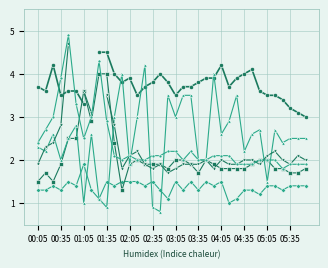

Reading right to left, what are all the values shown in this chart?

2.739: 1.4	1.4	1.4	1.3	1.4	1.4	1.2	1.3	1.3	1.1	1.0	1.5	1.4	1.5	1.3	1.5	1.3	1.5	1.1	1.3	1.5	1.4	1.5	1.5	1.5	1.4	1.5	1.1	1.3	1.9	1.4	1.5	1.3	1.4	1.3	1.3
3.477: 1.8	1.7	1.7	1.8	1.8	2.0	2.0	1.9	1.8	1.8	1.8	1.8	1.9	2.0	1.7	1.9	2.0	2.0	1.8	1.9	1.9	1.9	2.0	1.9	1.3	2.4	4.0	4.0	2.9	3.6	2.5	2.5	1.9	1.5	1.7	1.5
6.284: 2.5	2.5	2.5	2.4	2.7	1.5	2.7	2.6	2.2	3.5	2.9	2.6	4.0	2.0	2.0	3.5	3.5	3.0	3.5	0.8	0.9	4.2	3.0	1.9	4.0	3.0	0.9	1.1	2.6	1.0	2.8	2.5	2.0	2.6	2.2	2.3
3.920: 1.9	1.9	1.9	1.8	2.0	2.0	2.0	1.9	1.9	1.9	2.1	2.1	2.1	2.0	2.0	2.2	2.0	2.2	2.2	2.1	2.1	2.0	2.0	2.1	2.0	2.1	2.9	4.3	3.0	2.5	3.3	4.9	3.9	3.0	2.7	2.4